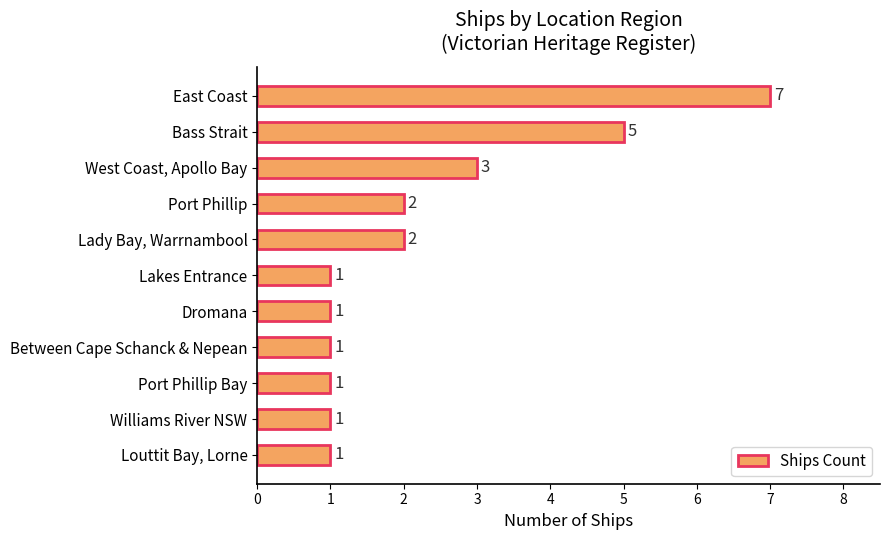

The chart shows a value of 1 at Between Cape Schanck & Nepean. True or false?

True